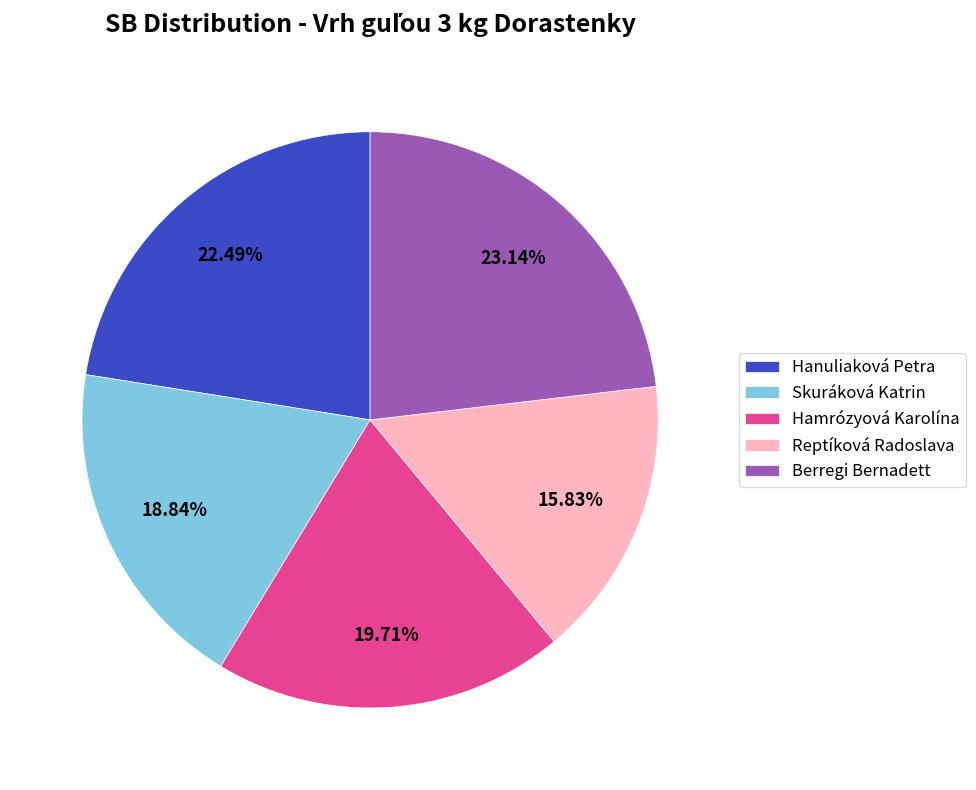

Is Hanuliaková Petra the majority of the pie?

No